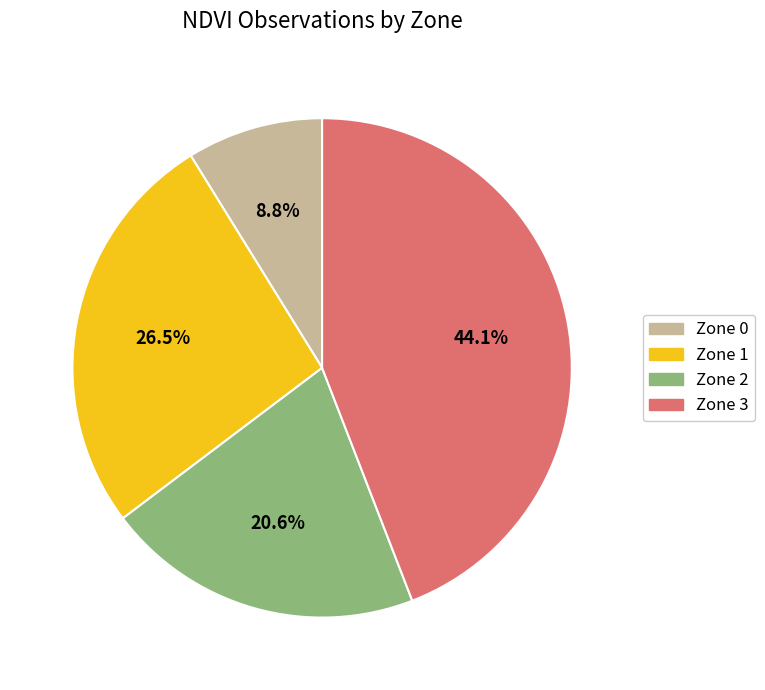

Which category has the biggest portion of the pie?

Zone 3